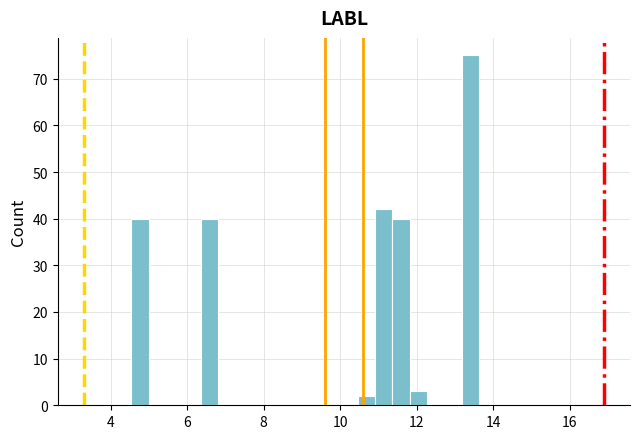

Read against the x-axis, roughly where is the centre of the tallest bar?

13.4